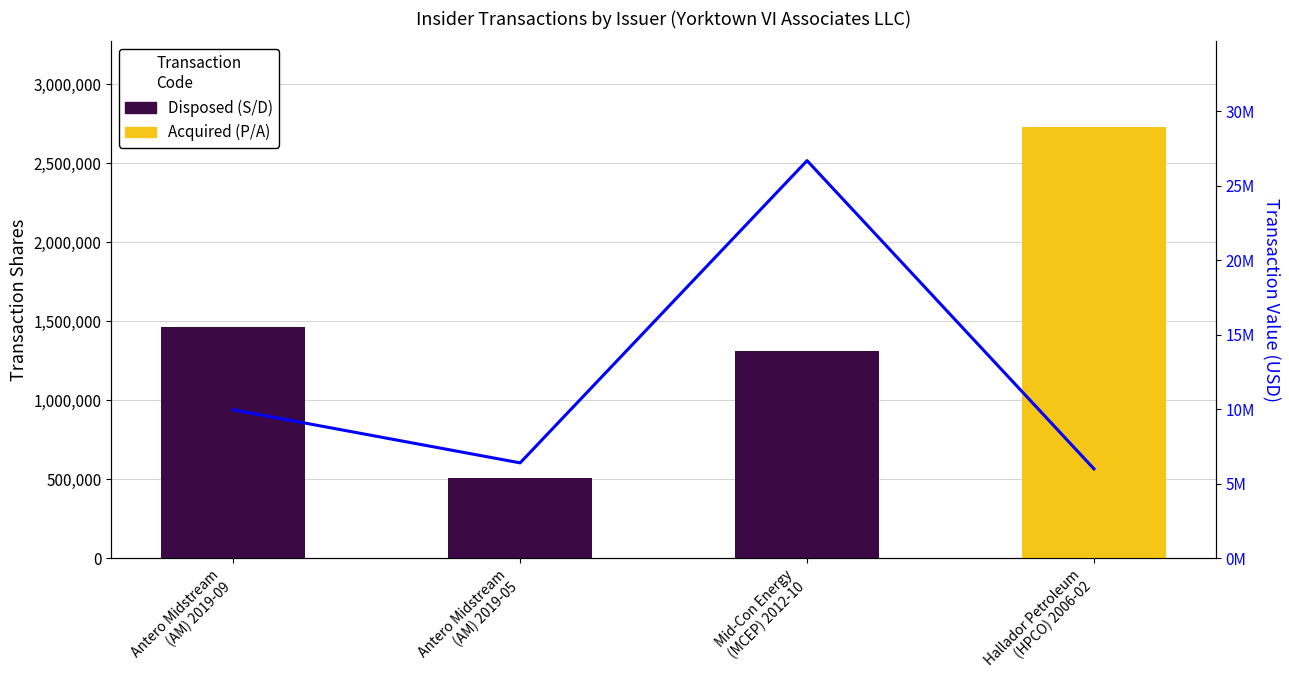

Is the value of transactionValue at Mid-Con Energy
(MCEP) 2012-10 greater than the value of transactionShares at Mid-Con Energy
(MCEP) 2012-10?

Yes